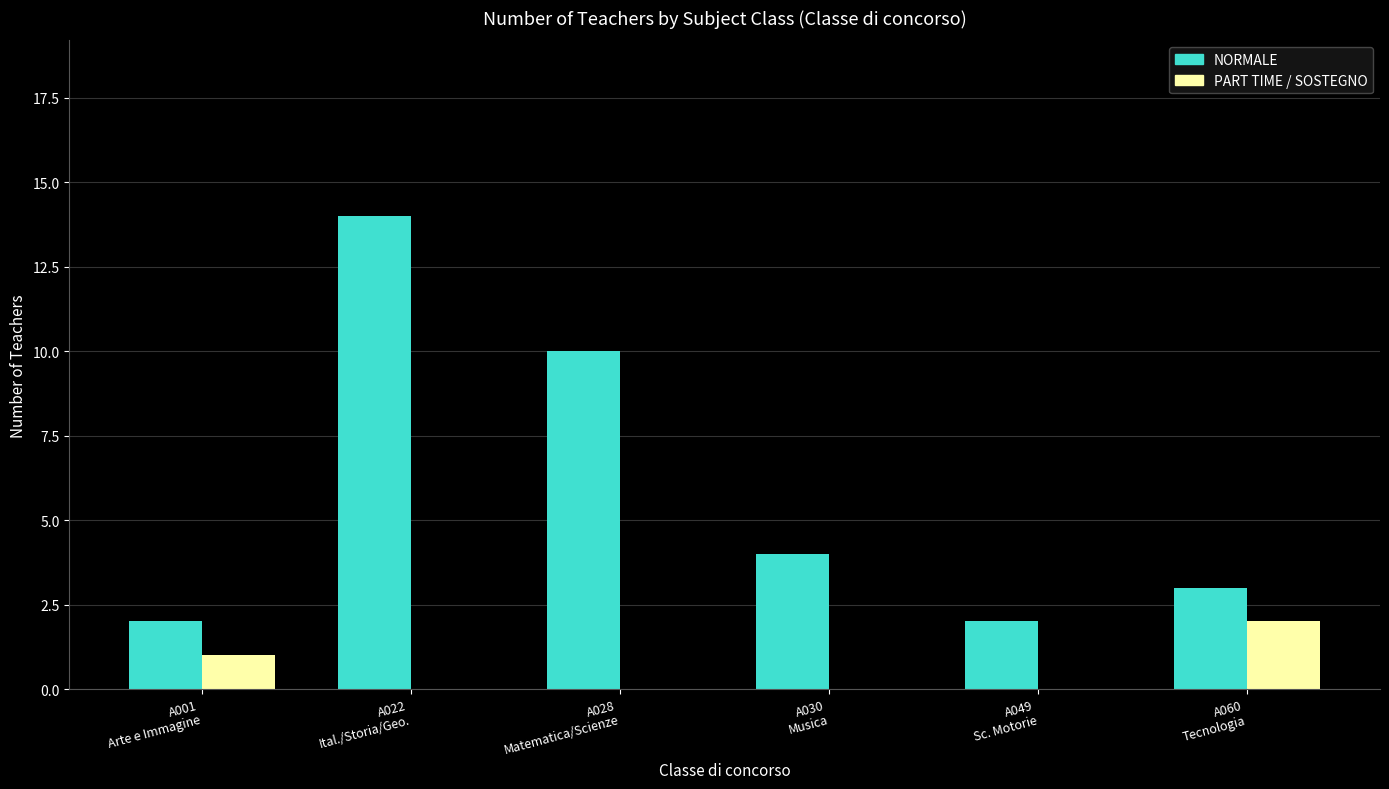

What is the sum of all NORMALE values?

35